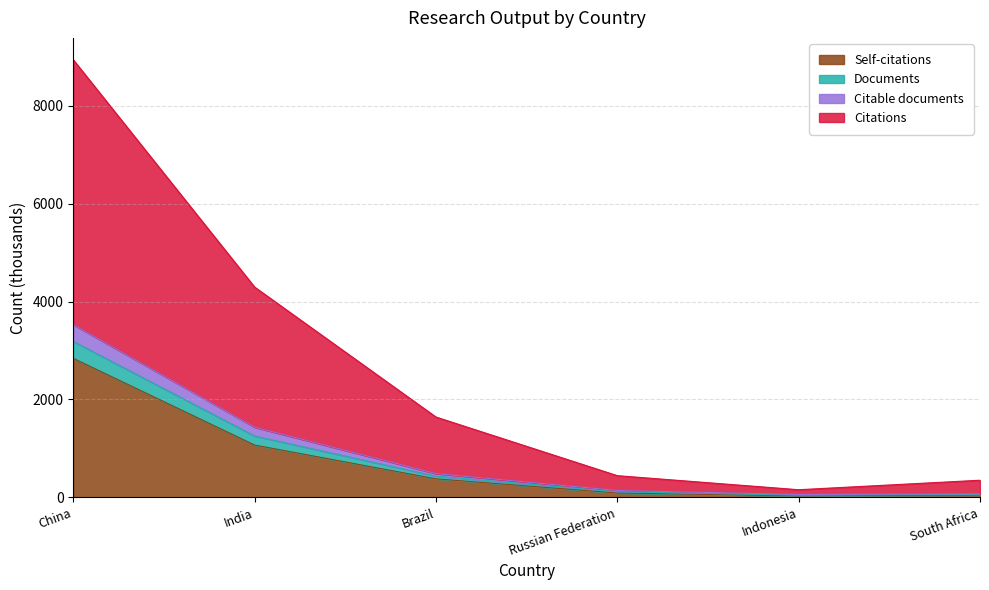

At which category is the sum across all series the highest?

China